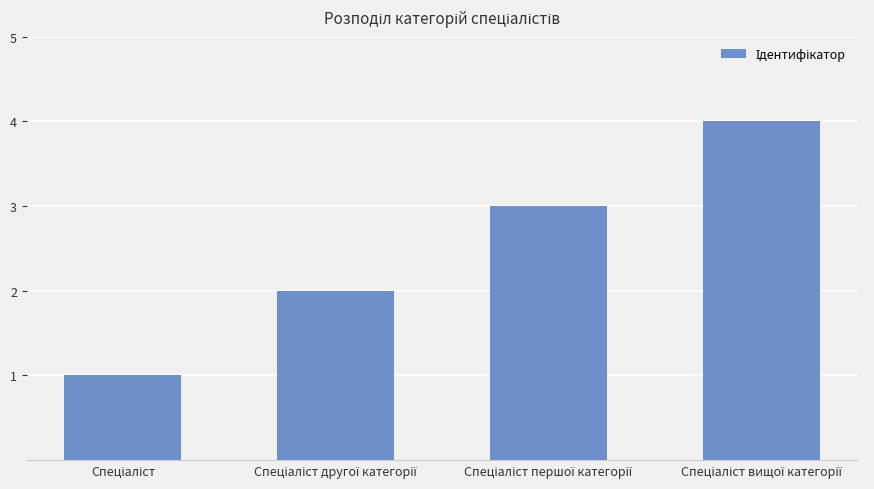

Reading right to left, what are all the values shown in this chart?

4	3	2	1